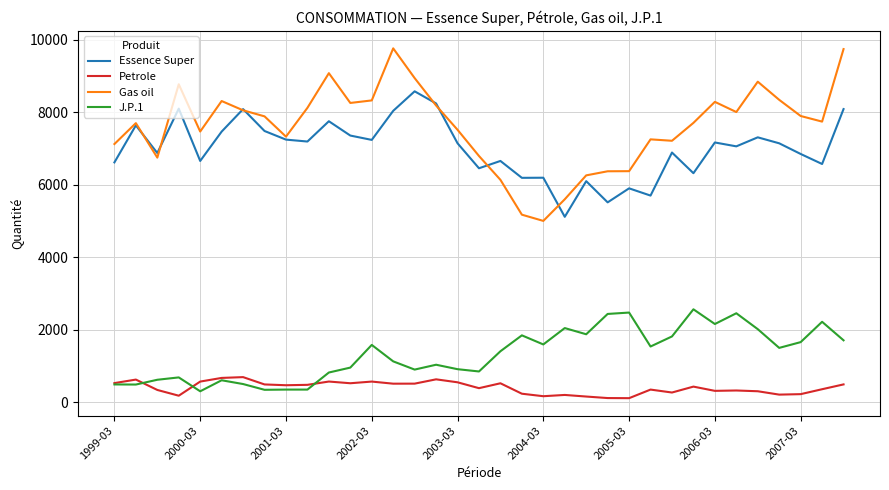

What is the sum of all Essence Super values?

244847